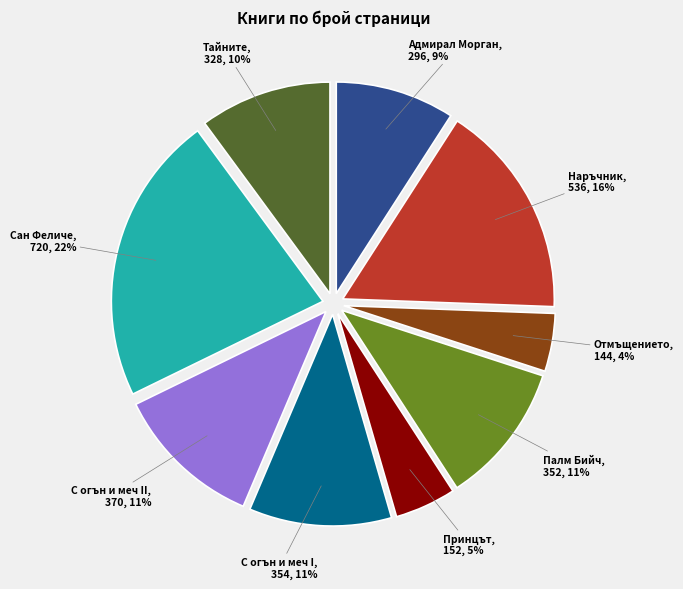

To the nearest percent, what is the difference between the largest and smallest slice percentages?

18%